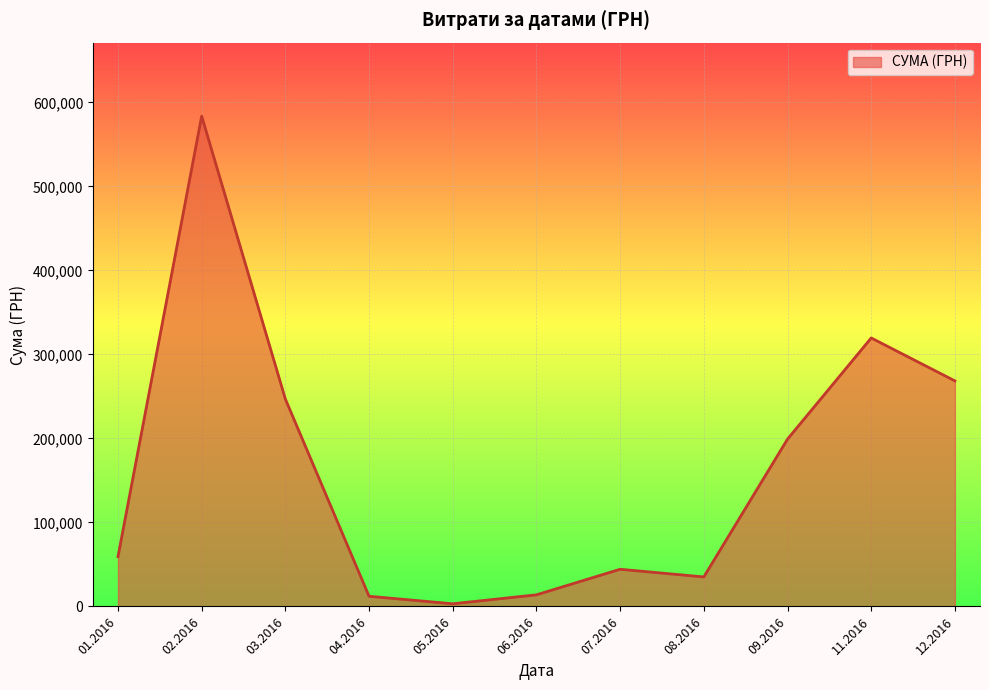

The value at 07.2016 is 44258.6. True or false?

True